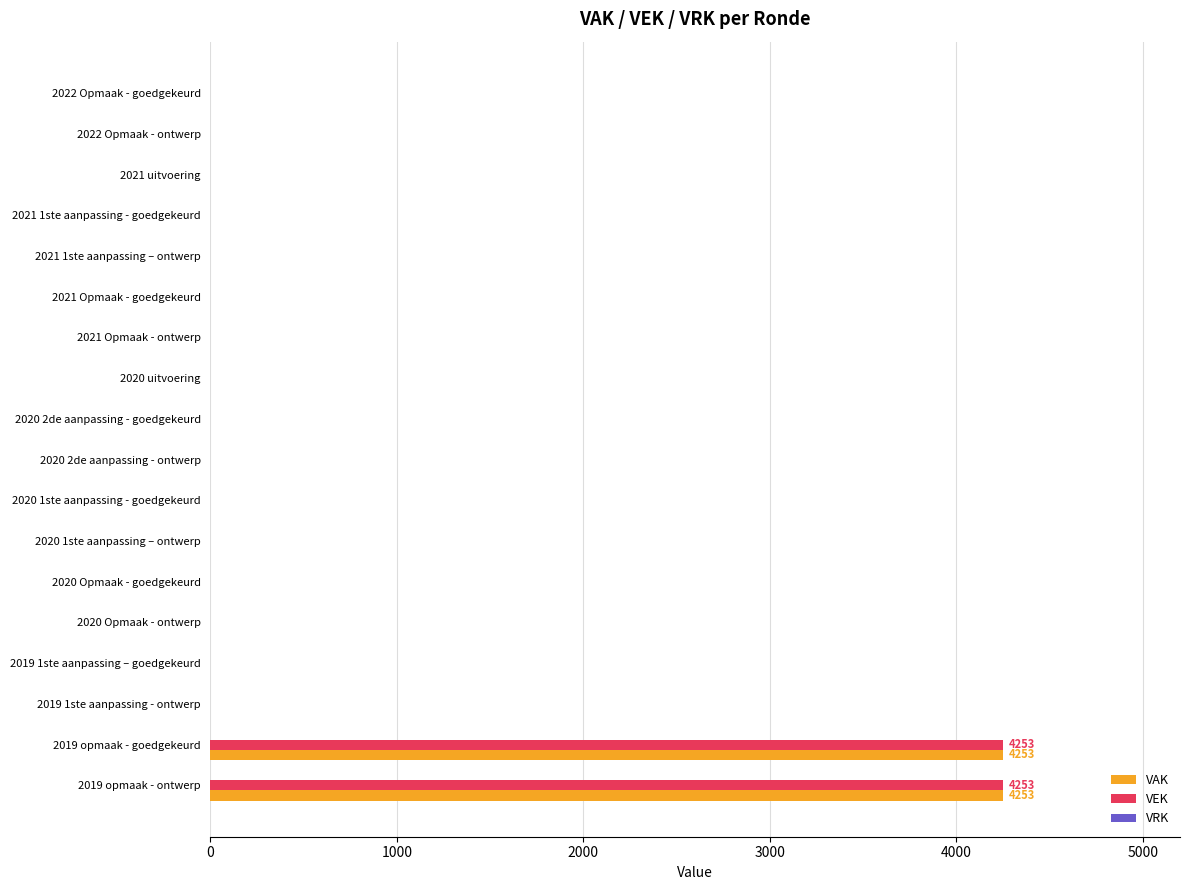

The VAK series shows 1786 at 2019 opmaak - goedgekeurd. True or false?

False